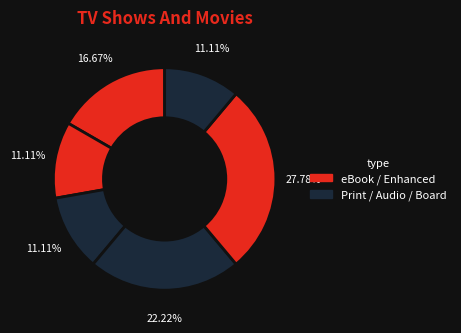

Count the number of slices in the pie.

6